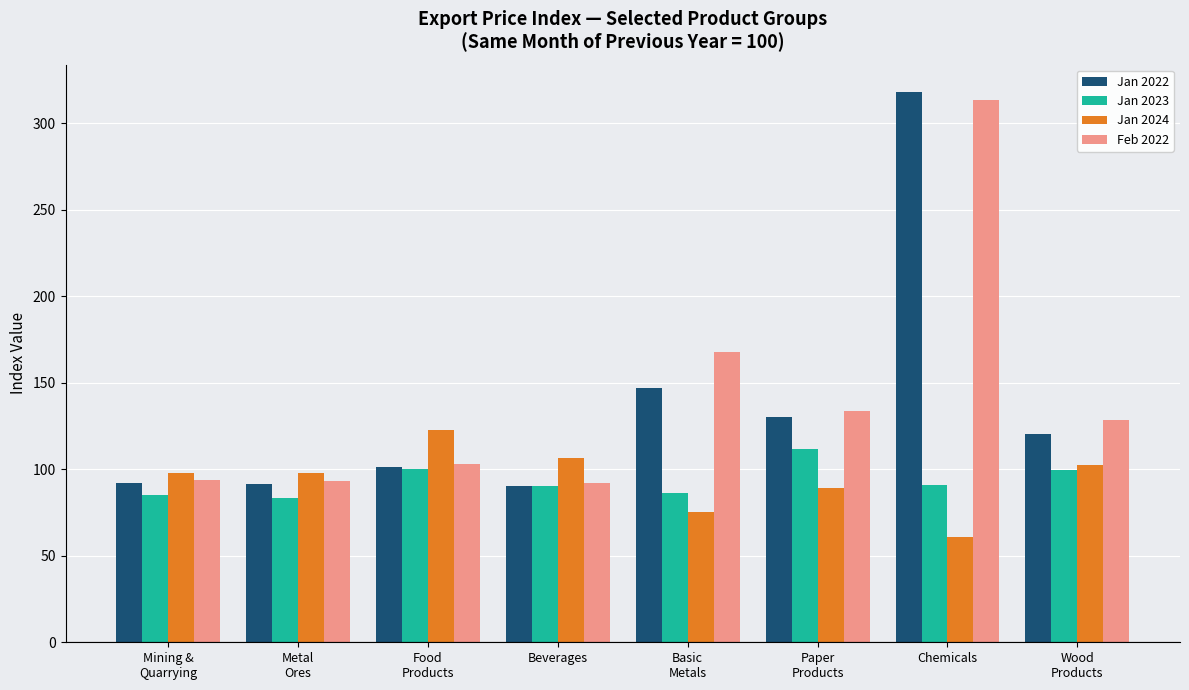

What is the sum of the Feb 2022 values at Basic
Metals and Paper
Products?

301.1